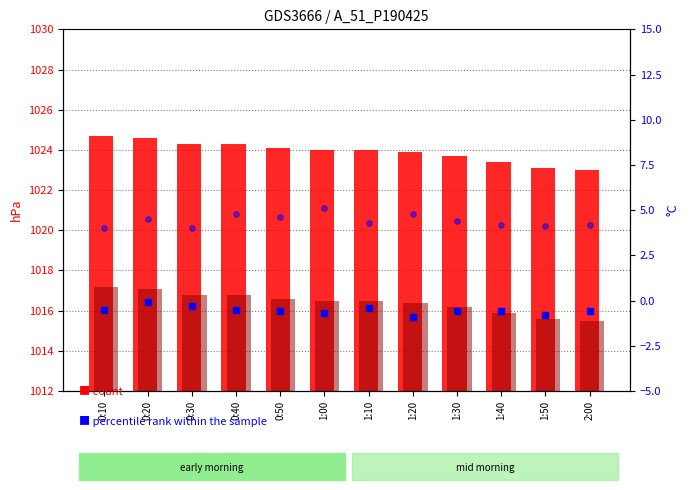

Which series reaches the maximum Y coordinate?

col_14 (hPa)